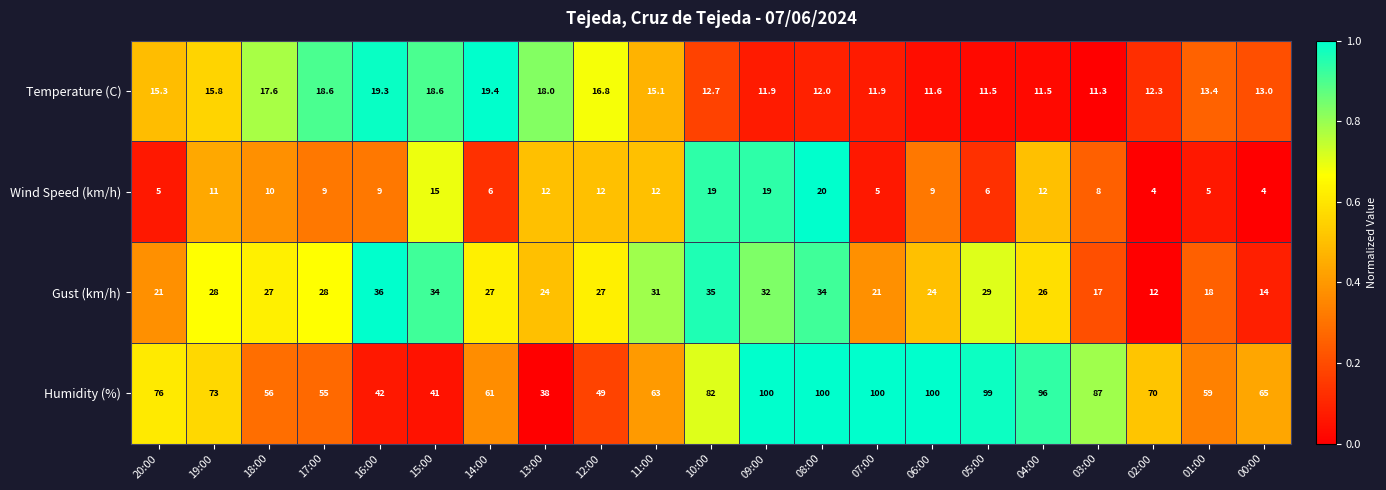

The value of Wind Speed (km/h) at 06:00 is 9.0. True or false?

True